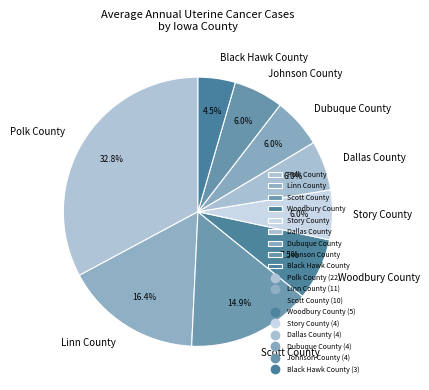

Which category has the smallest portion of the pie?

Black Hawk County